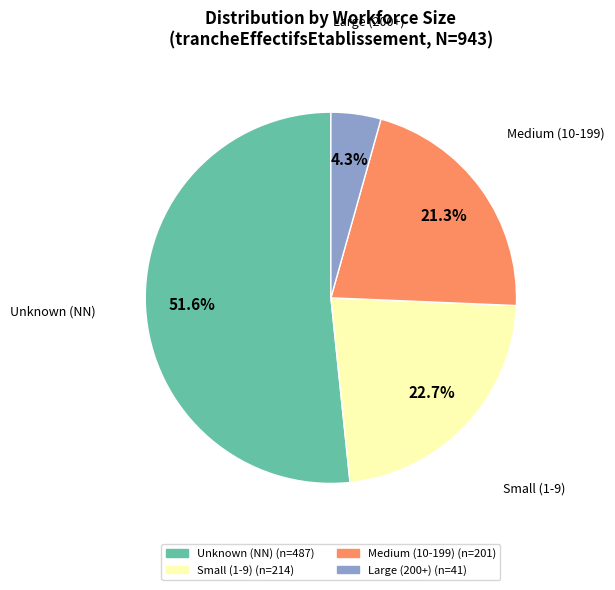

Does any single category account for the majority?

Yes